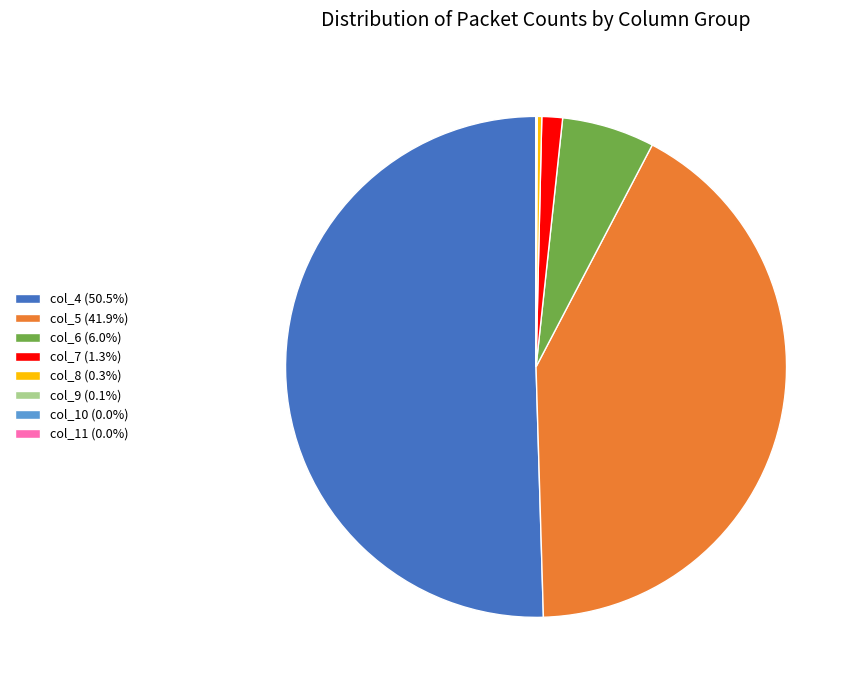

What is the largest slice in the pie chart?

col_4